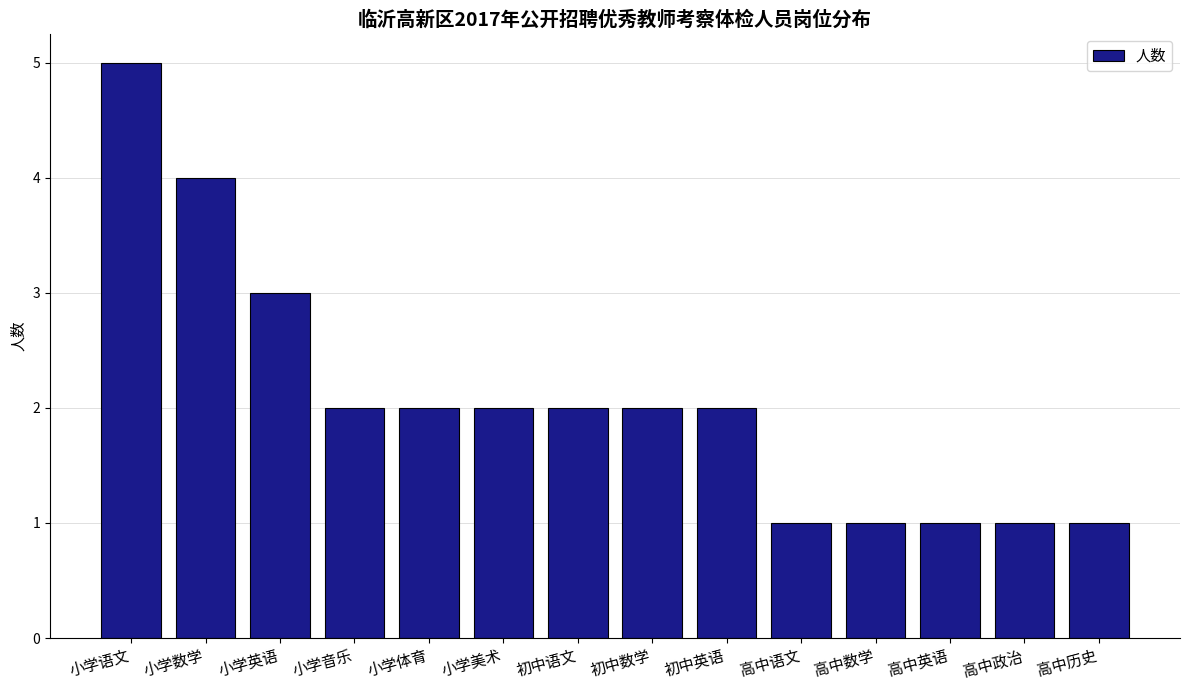

Reading left to right, list all the values displayed in this chart.

5	4	3	2	2	2	2	2	2	1	1	1	1	1